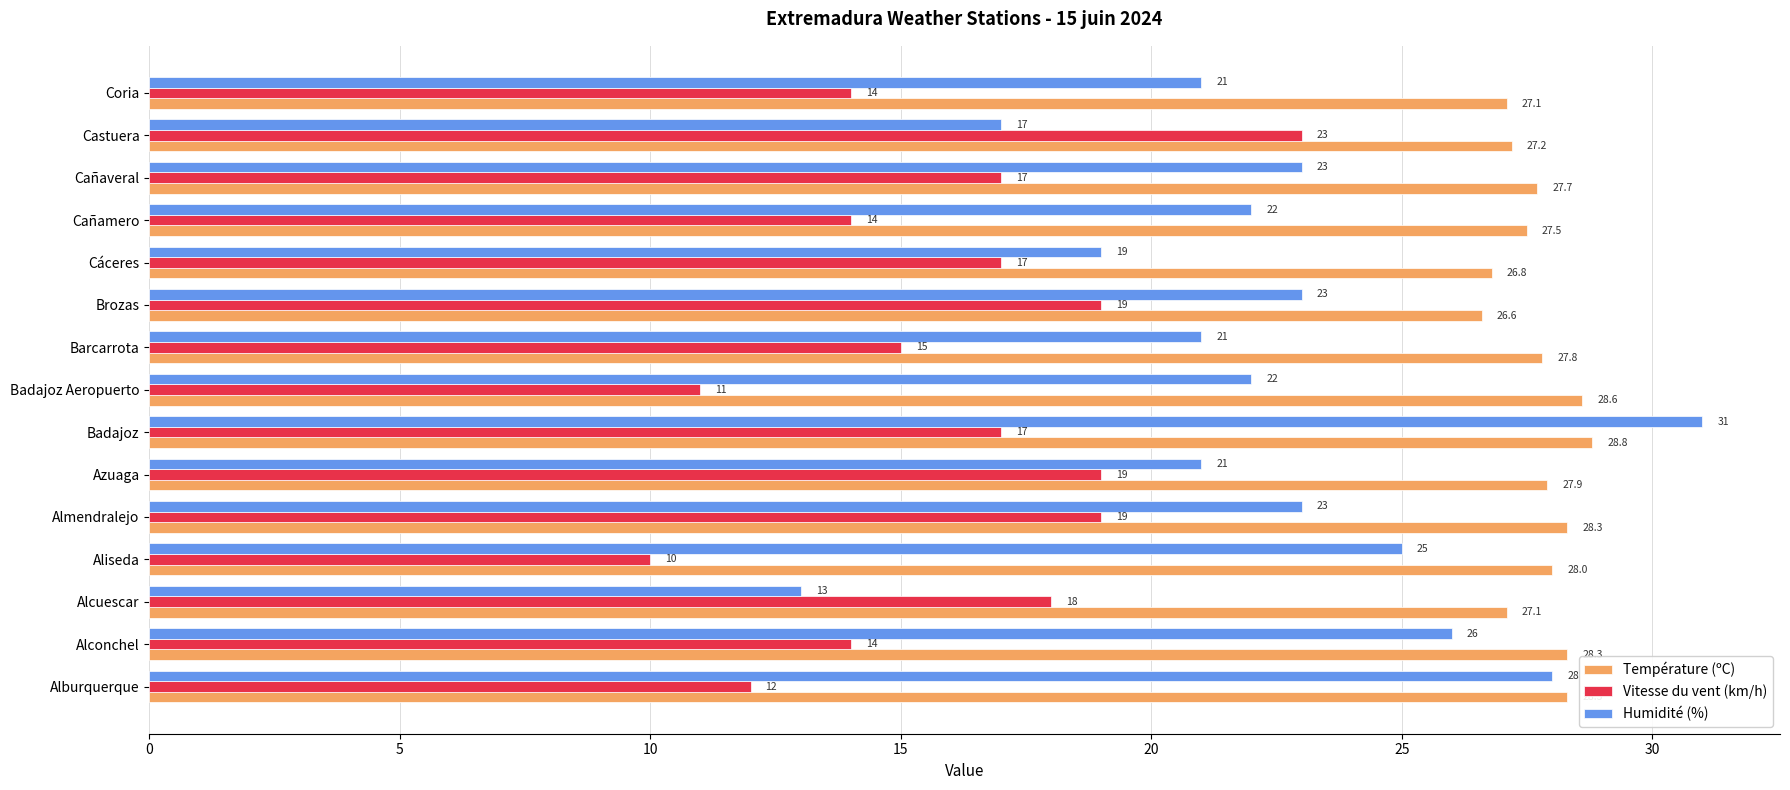

What is the sum of all Humidité (%) values?

335.0